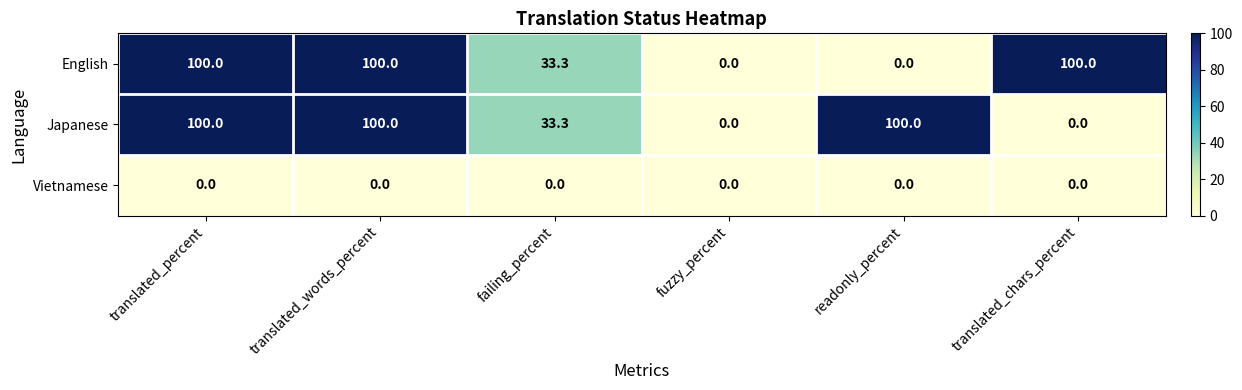

Is it true that Vietnamese equals 0.0 at readonly_percent?

True